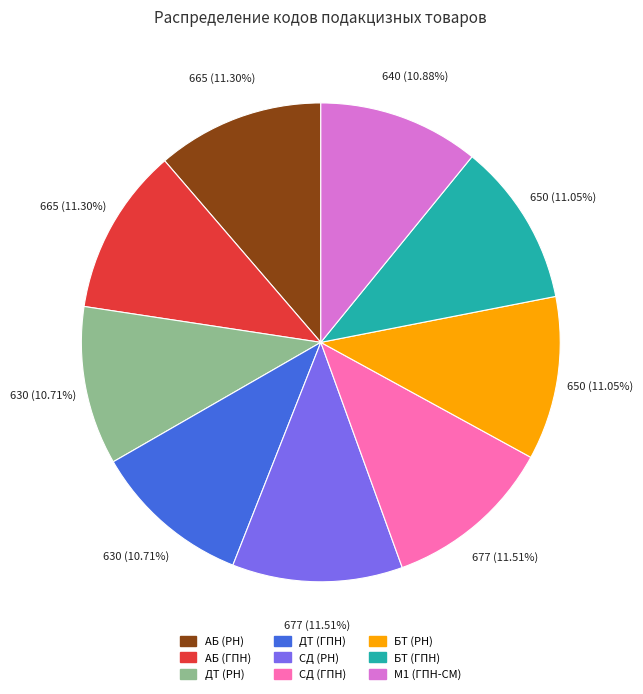

True or false: СД (ГПН) accounts for 1% of the total.

False